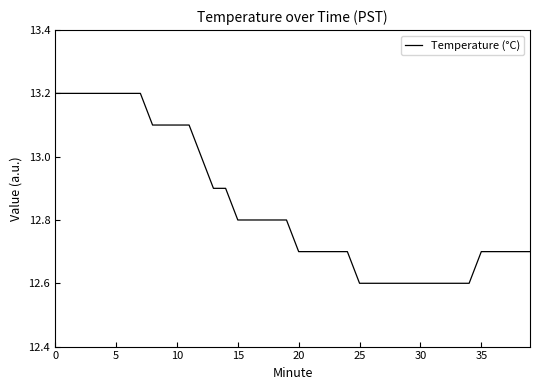

What is the smallest value displayed?

12.6